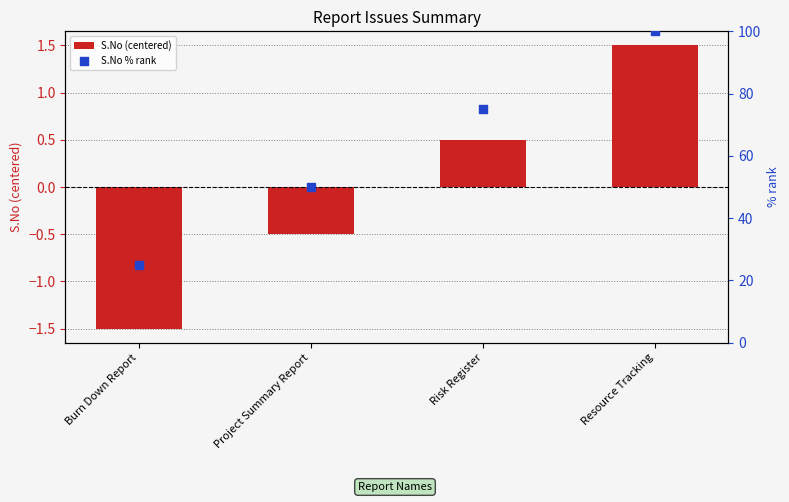

At how many categories does at least one series exceed 90?

1